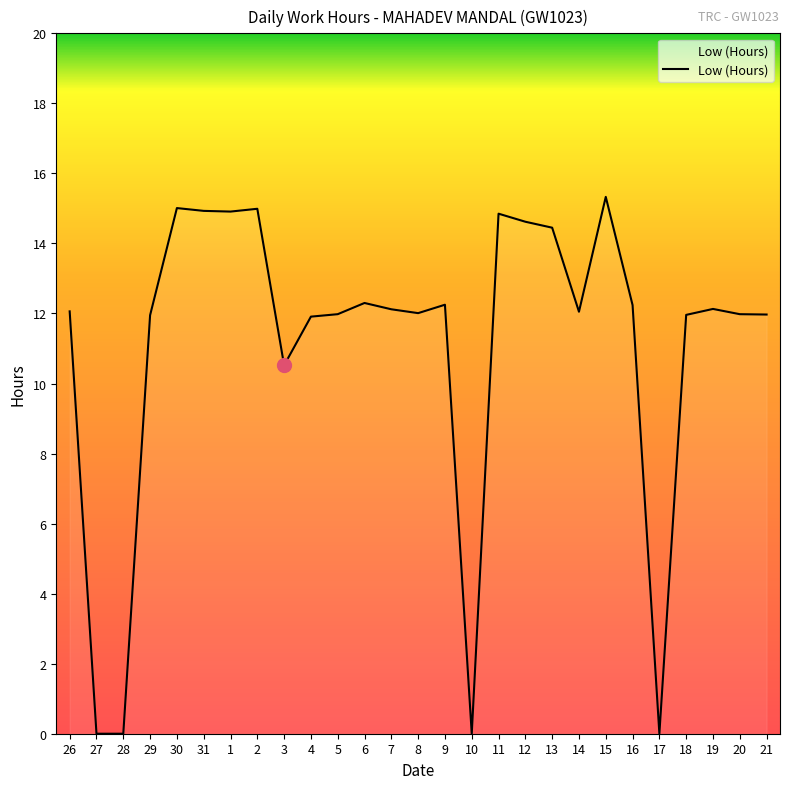

Where is the data nearest to the value 7?

3